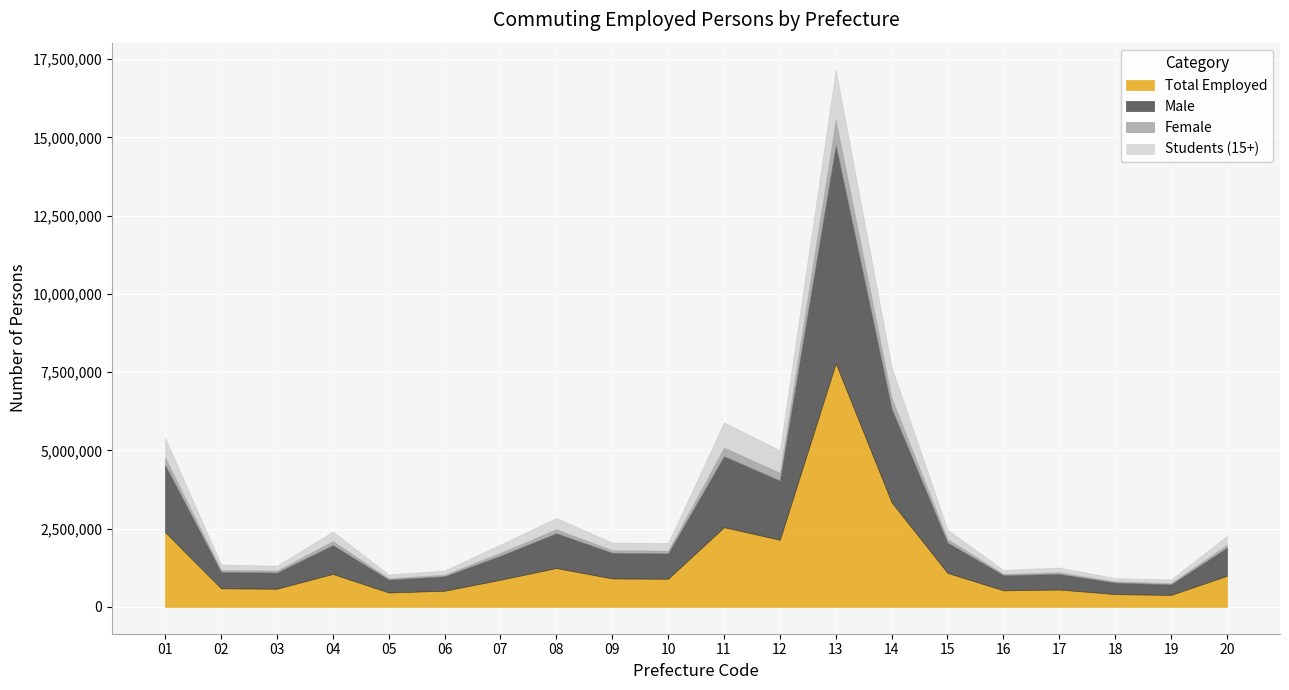

What is the total value across all series at 10?

2040500